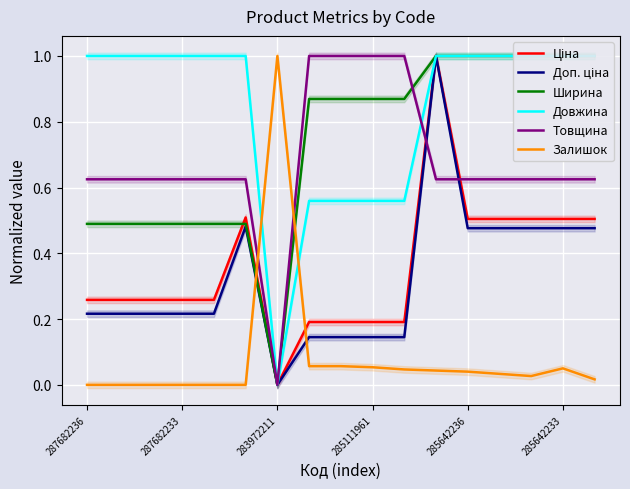

How many data points does each series have?

17